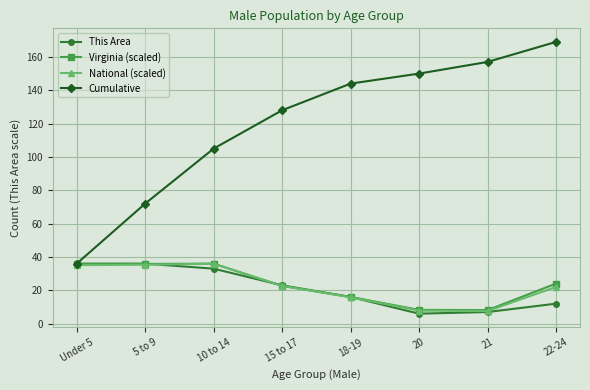

What is the label of the 2nd point from the right?

21